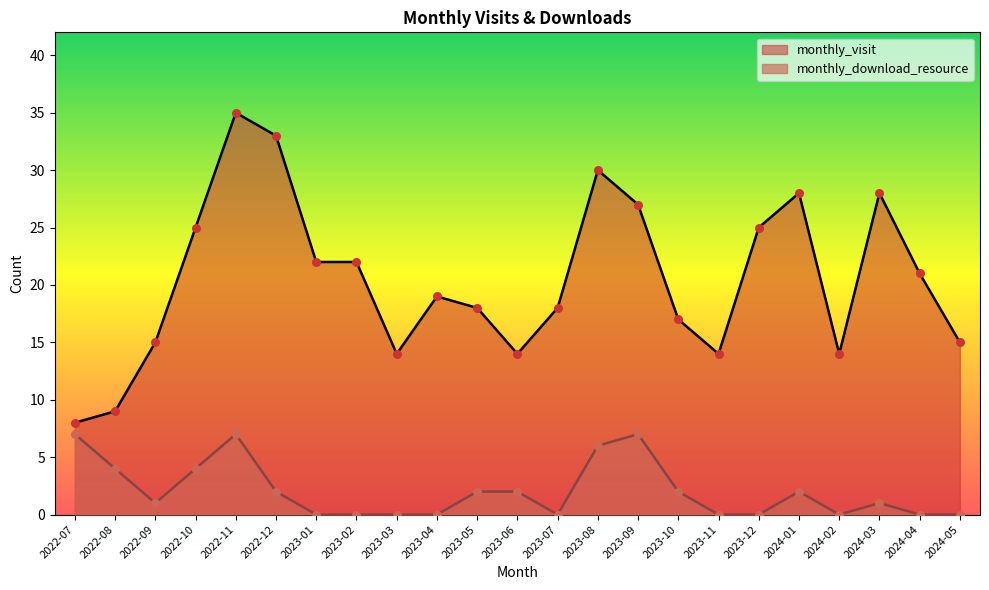

Which series has the largest total across all categories?

monthly_visit